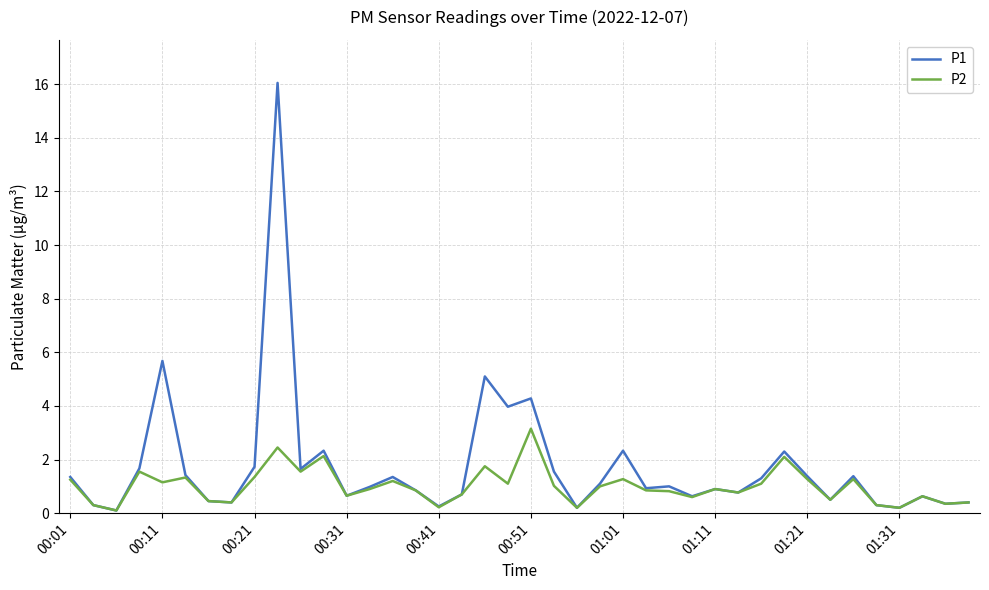

Rank the series by their maximum value, from lowest to highest.

P2, P1